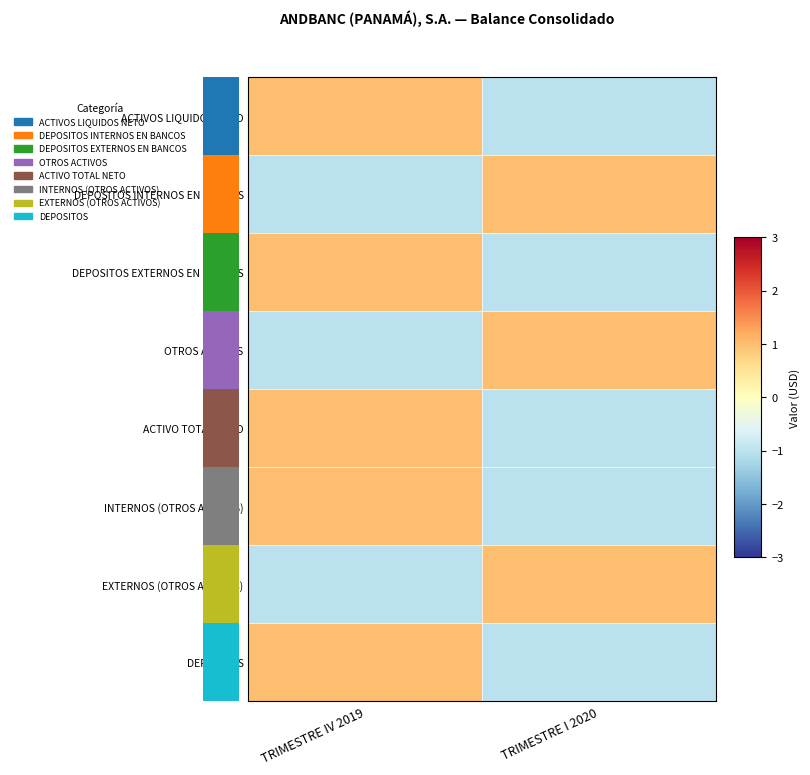

The value of ACTIVOS LIQUIDOS NETO at TRIMESTRE IV 2019 is 1.0. True or false?

True